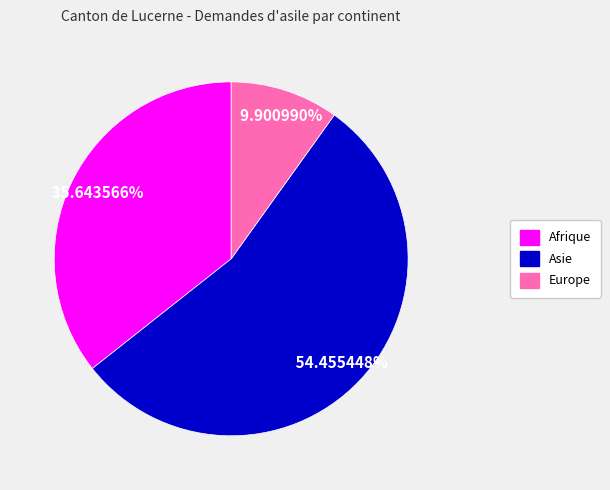

To the nearest percent, what is the average slice percentage?

33%